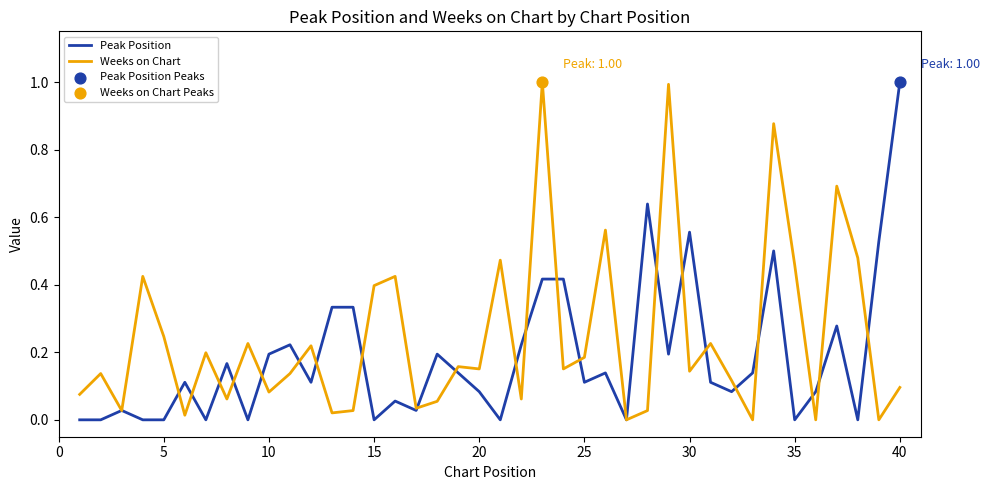

Which series has the largest total across all categories?

Weeks on Chart